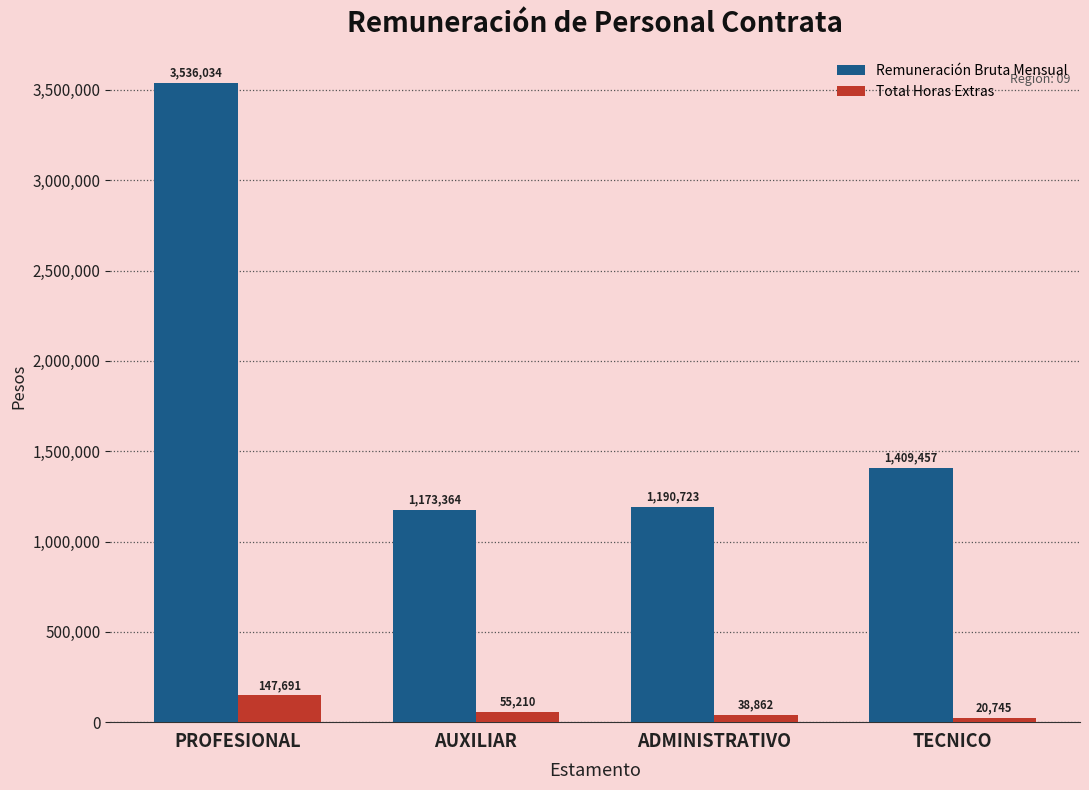

Reading left to right, list all the values displayed in this chart.

Remuneración Bruta Mensual: 3536034	1173364	1190723	1409457
Total Horas Extras: 147691	55210	38862	20745